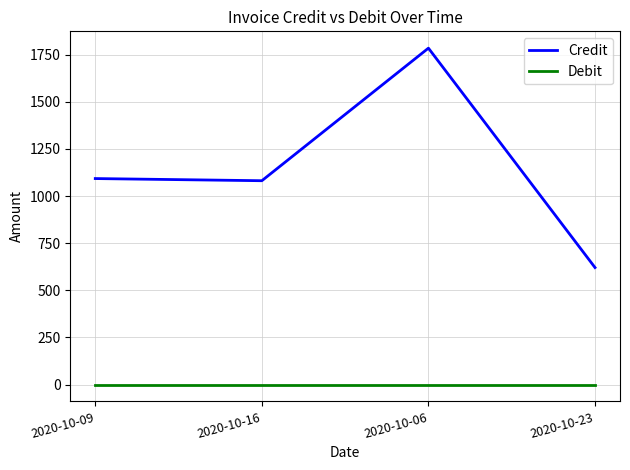

What position from the left is 2020-10-16?

2